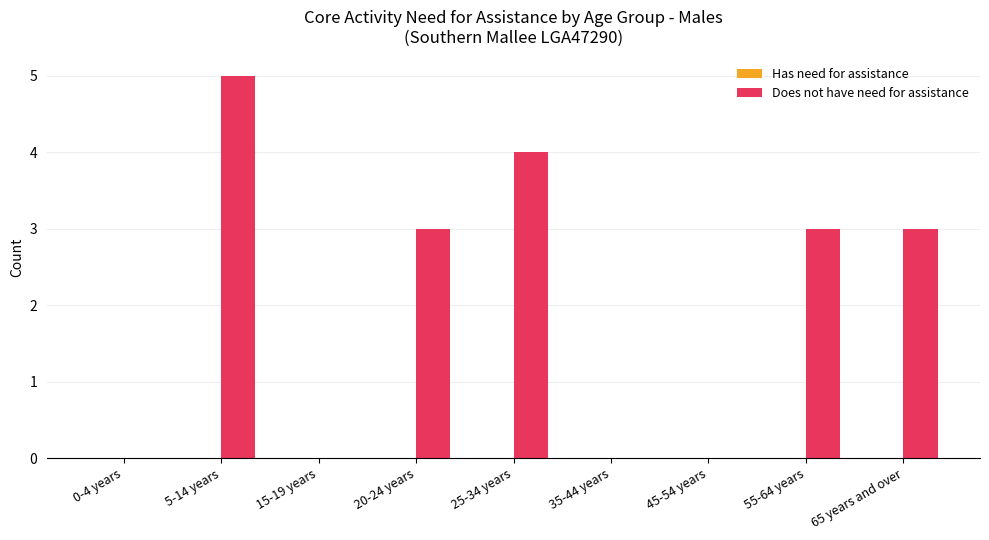

What is the change in value from 15-19 years to 55-64 years?

+3